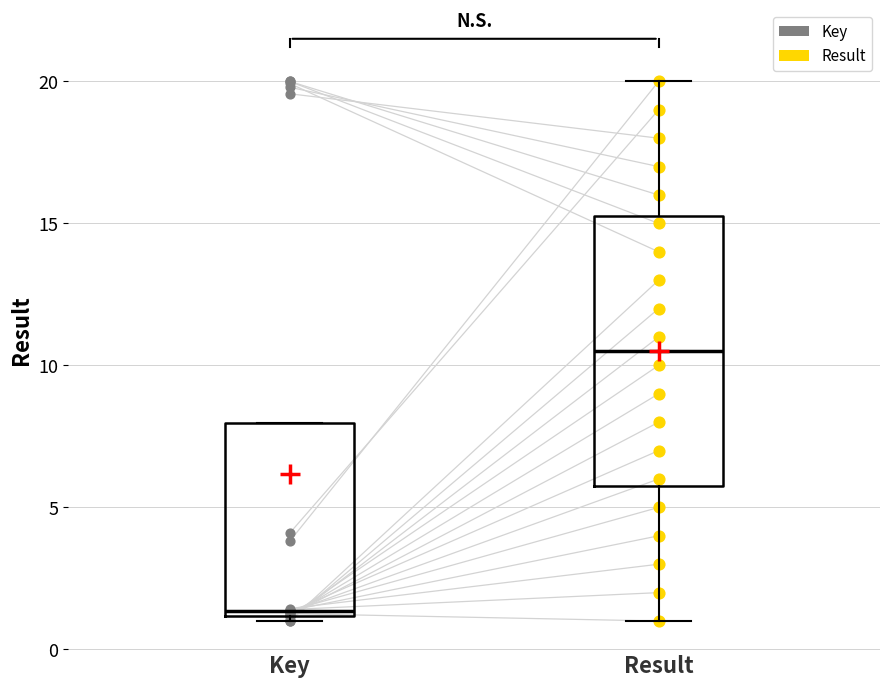

Reading left to right, transcribe this box plot: for each box, give where its median line is, the range the box spans, and where its two whiskers end, as read against the y-axis. The values are not printed on the chart, so give them approximately, as read against the axis.

Key: median 1.5, box 1.0 to 8.0, whiskers 1.0 (just below the box's lower edge) to 8.0
Result: median 10.5, box 6.0 to 15.5, whiskers 1.0 to 20.0